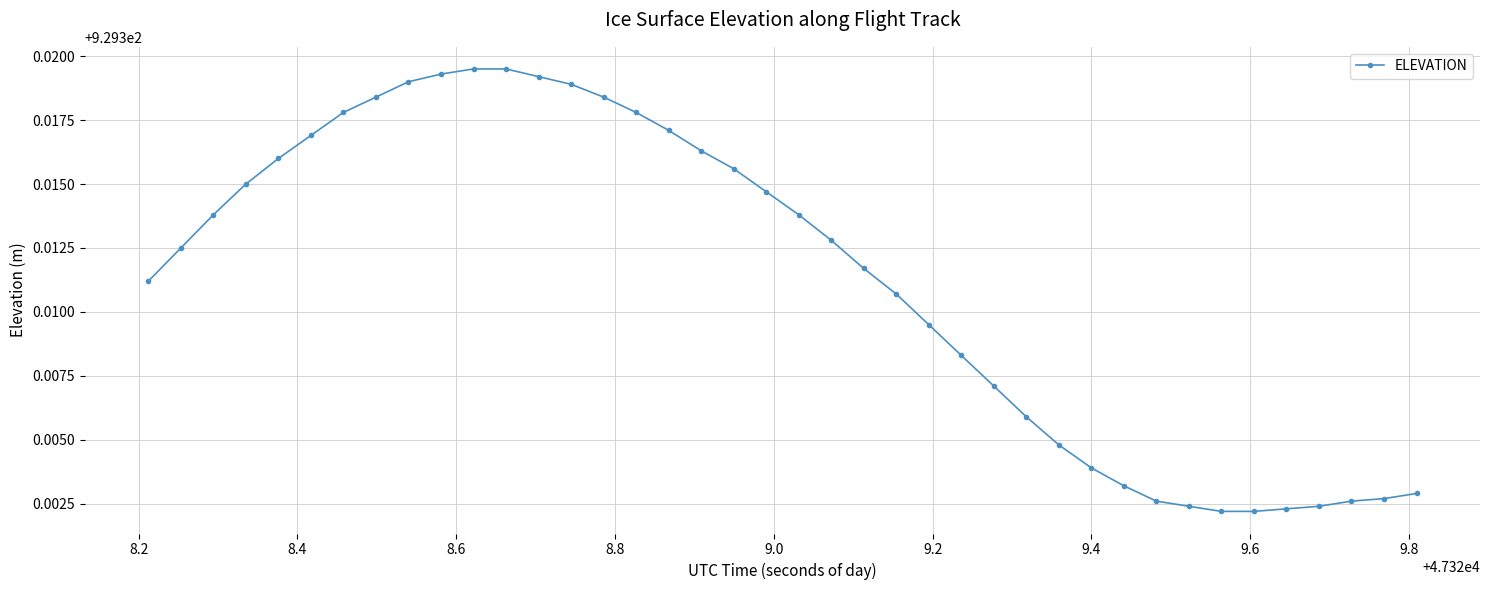

What is the sum of all values?

37172.5